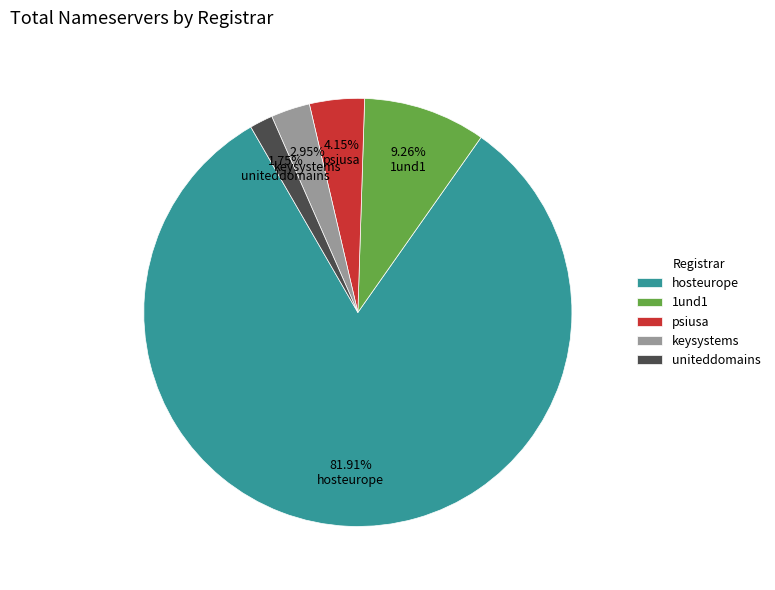

Which has a higher value, keysystems or uniteddomains?

keysystems